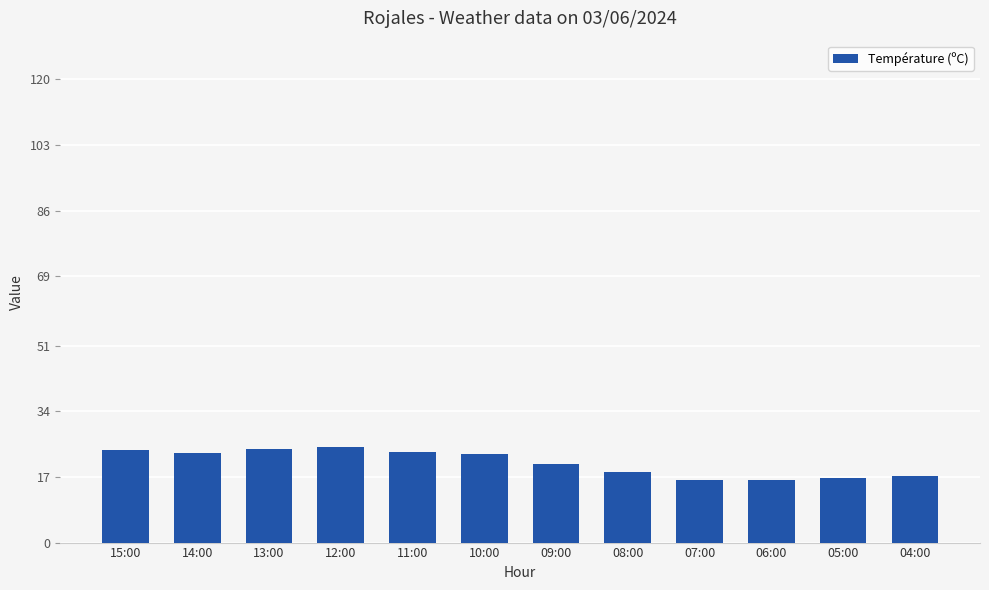

Where is the data nearest to the value 20?

09:00